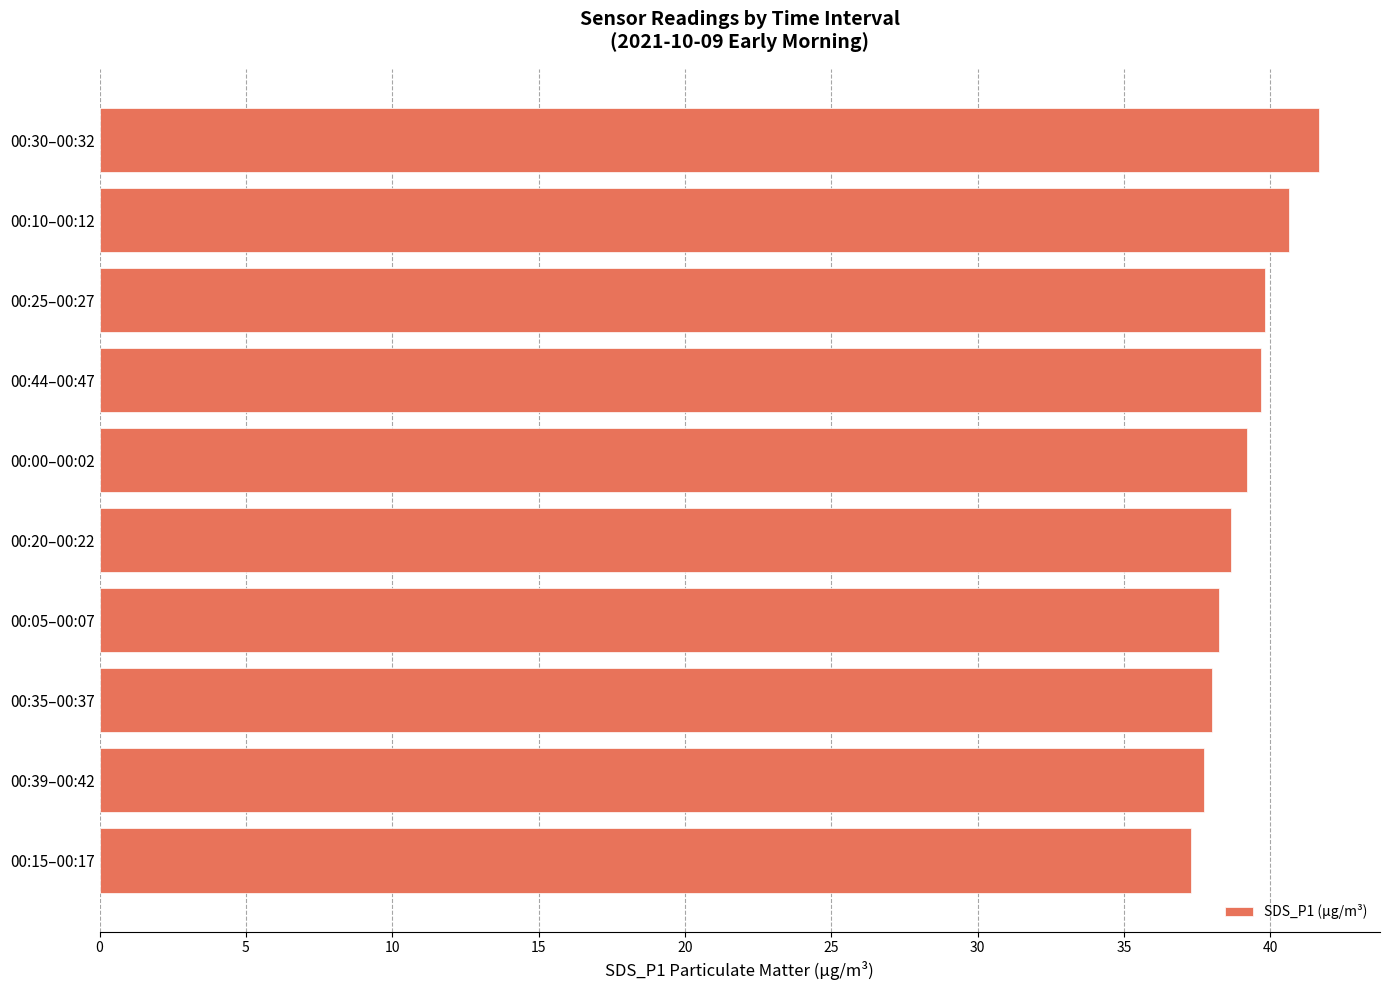

Which category has the highest value across all series?

00:30–00:32